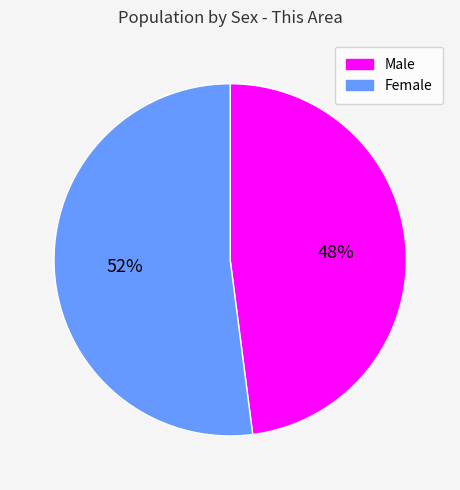

Is the sum of Female and Male greater than half?

Yes